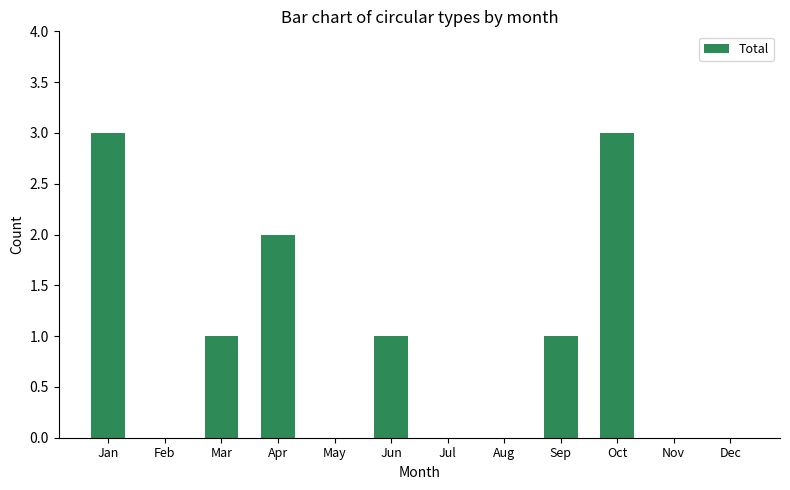

What is the maximum value shown in the chart?

3